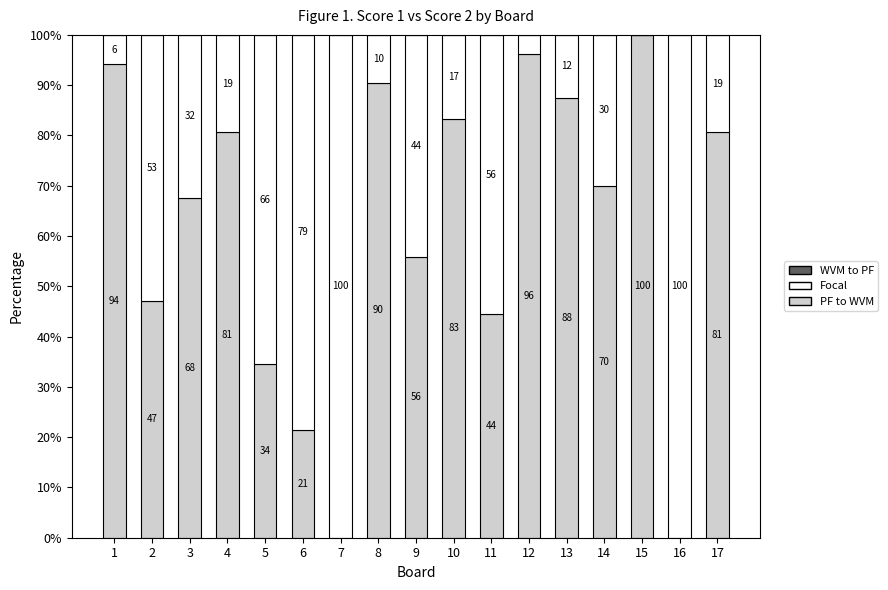

Count the number of categories in the chart.

17